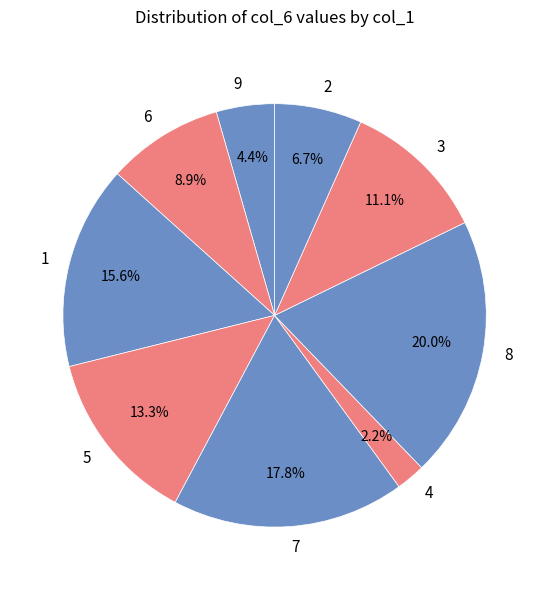

To the nearest percent, what portion does 1 represent?

16%